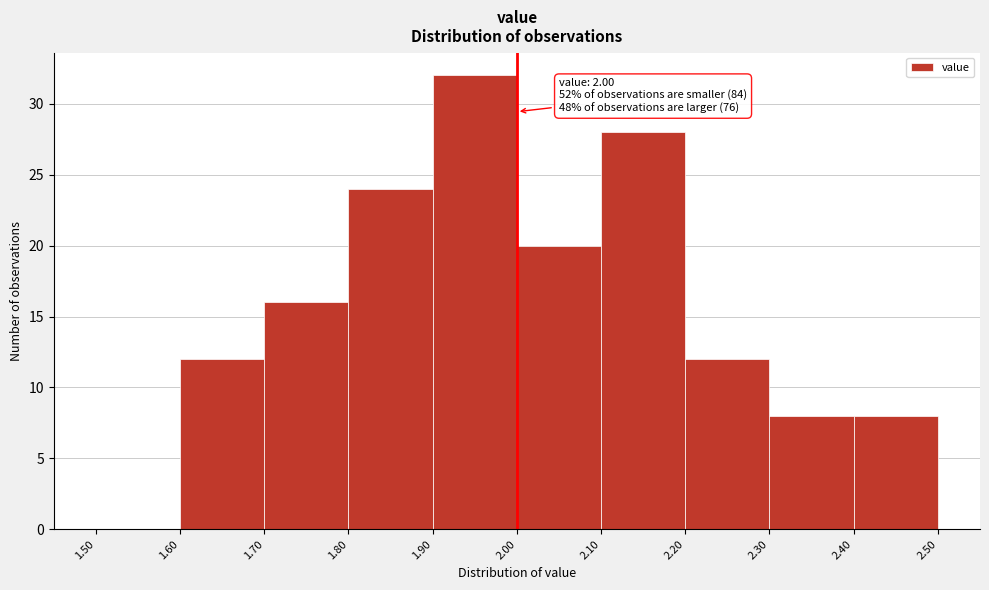

Over which range of the x-axis is the bar tallest?

1.90 to 2.00